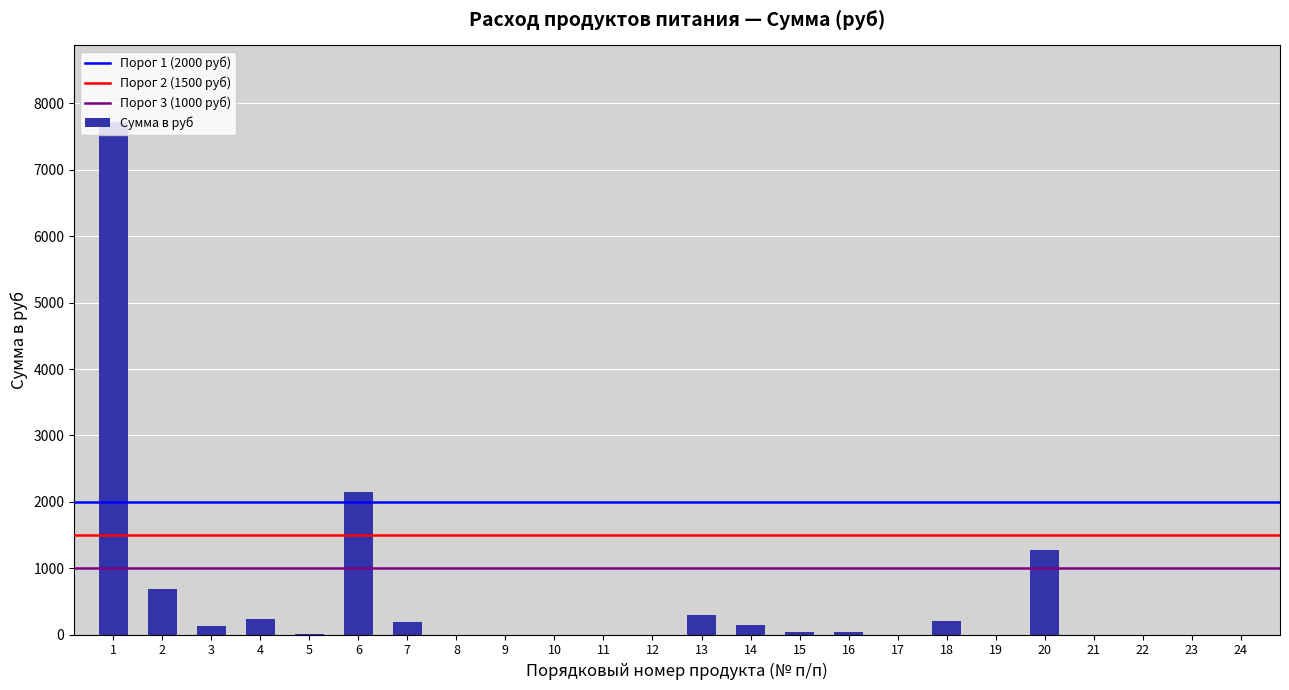

What is the greatest value displayed?

7717.5